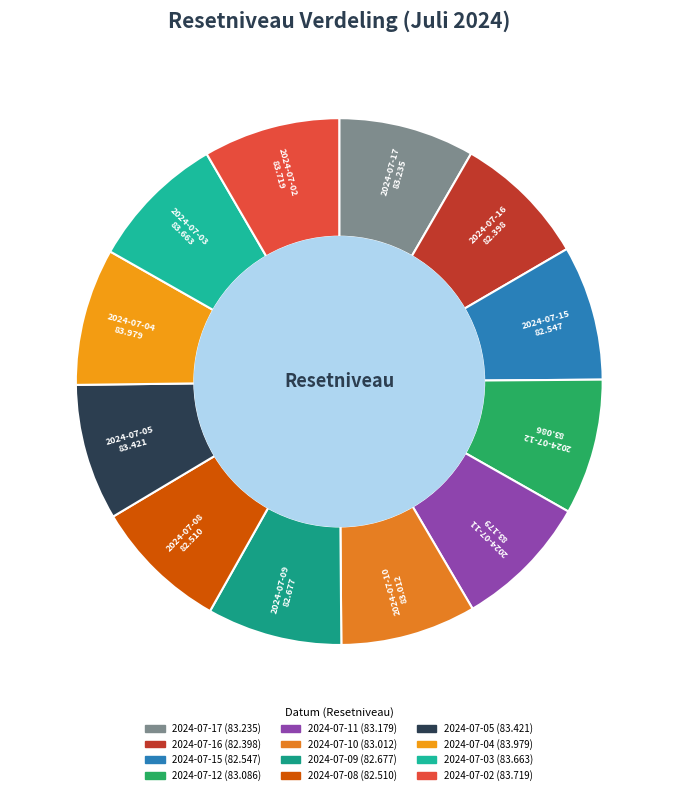

Is there a majority slice in this chart?

No